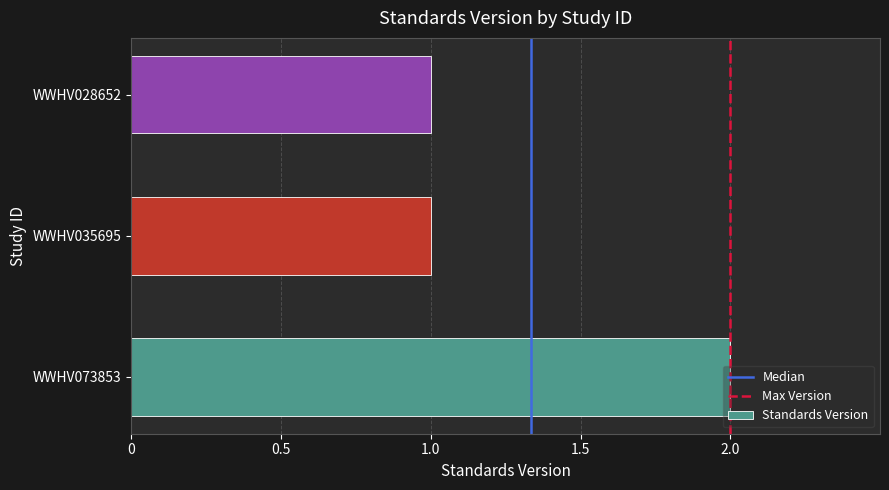

The chart shows a value of 1 at WWHV035695. True or false?

True